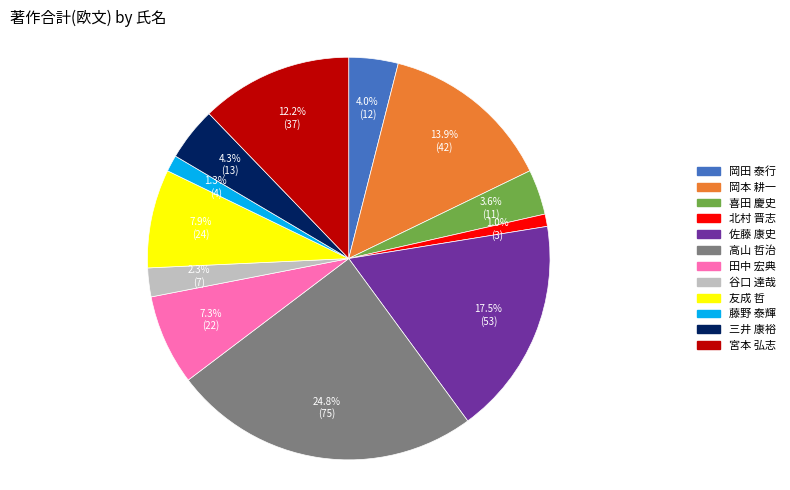

Which has a higher value, 友成 哲 or 北村 晋志?

友成 哲